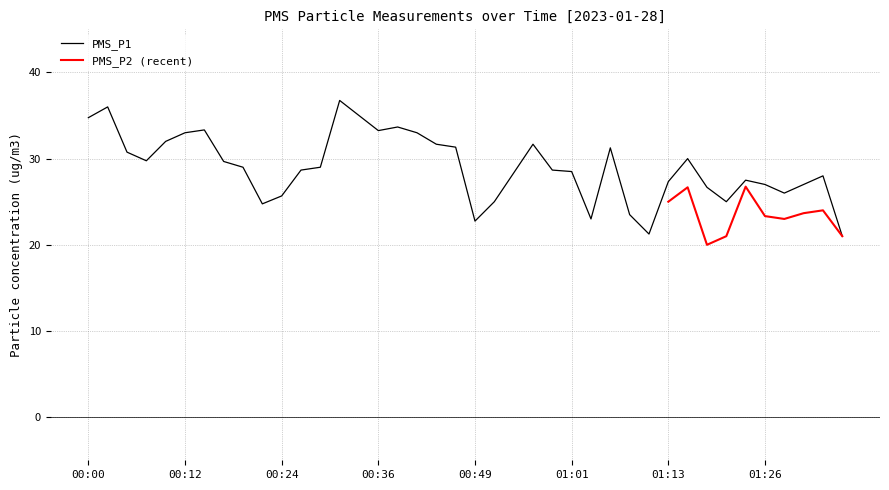

What is the minimum value for PMS_P1?

21.0